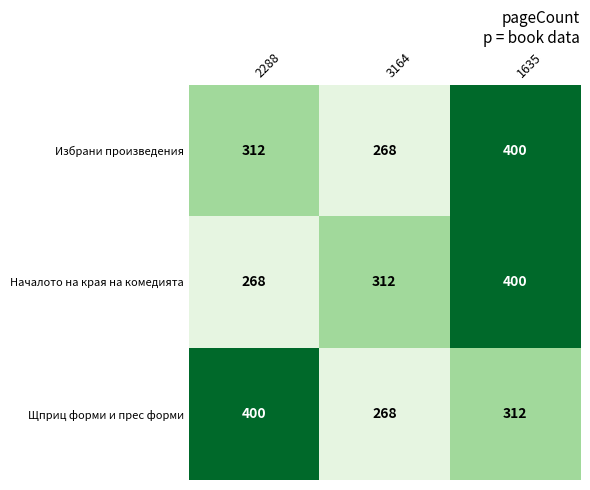

Reading right to left, transcribe all the data shown in this chart.

Избрани произведения: 1635=400	3164=268	2288=312
Началото на края на комедията: 1635=400	3164=312	2288=268
Щприц форми и прес форми: 1635=312	3164=268	2288=400